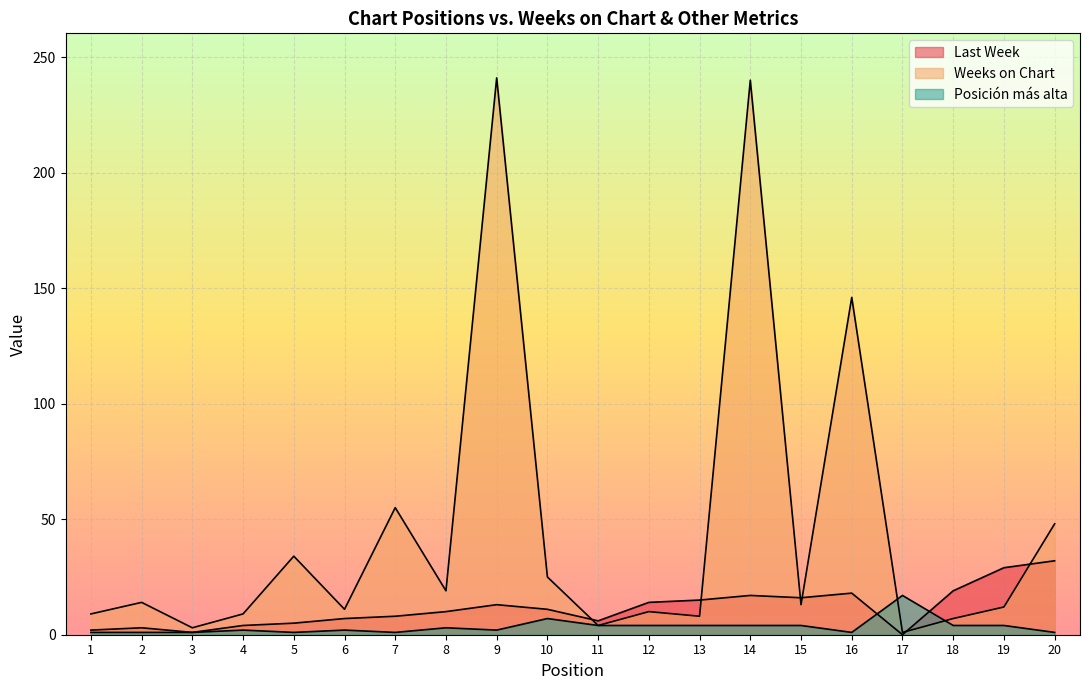

At how many categories does at least one series exceed 136?

3